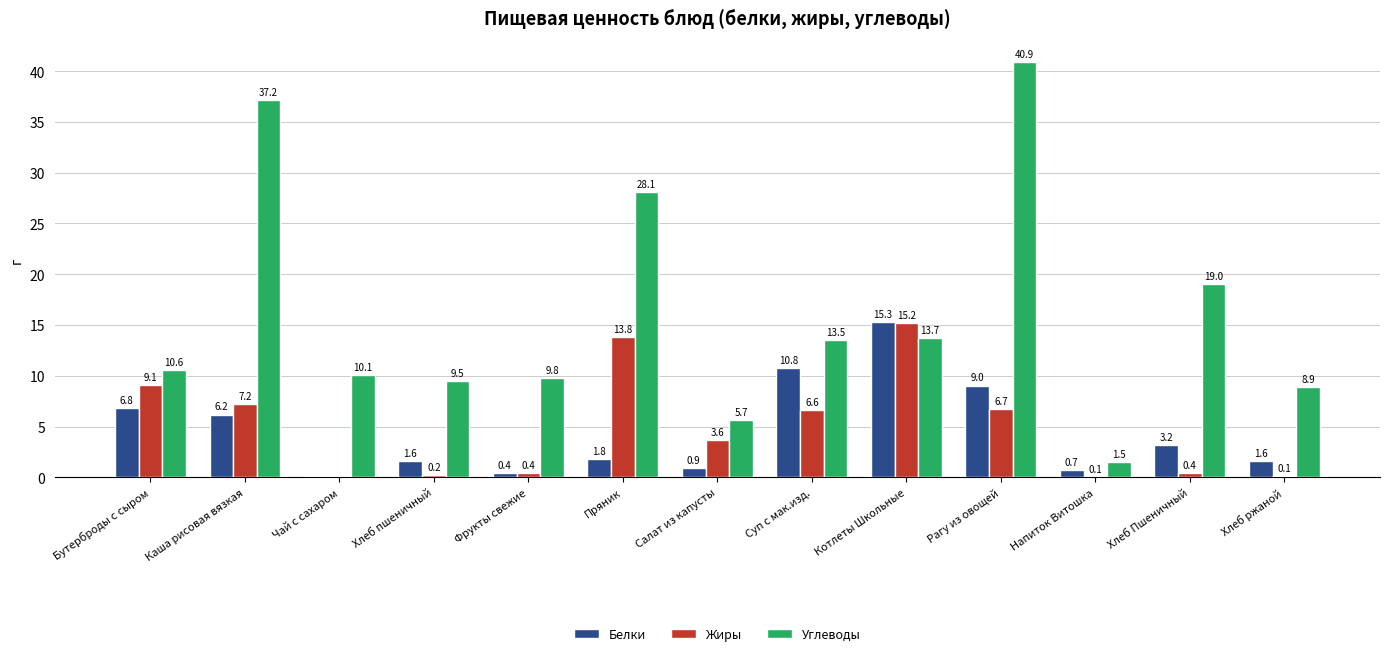

Between Напиток Витошка and Хлеб ржаной, which series saw the biggest shift?

Углеводы